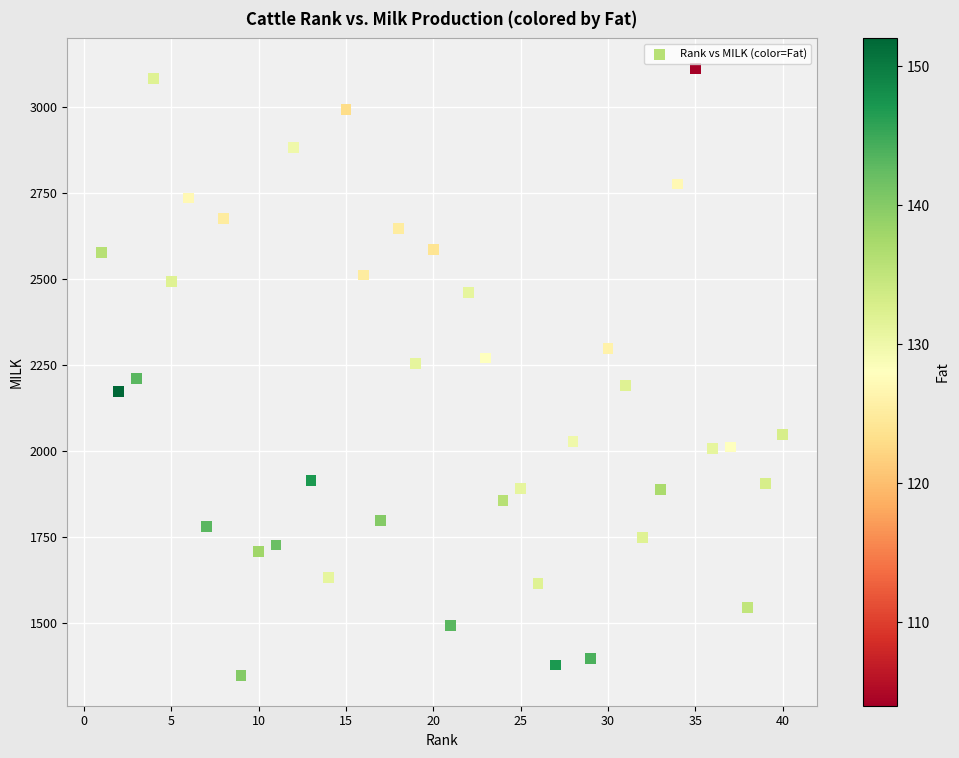

What is the range of Y values (max minus min)?

1764